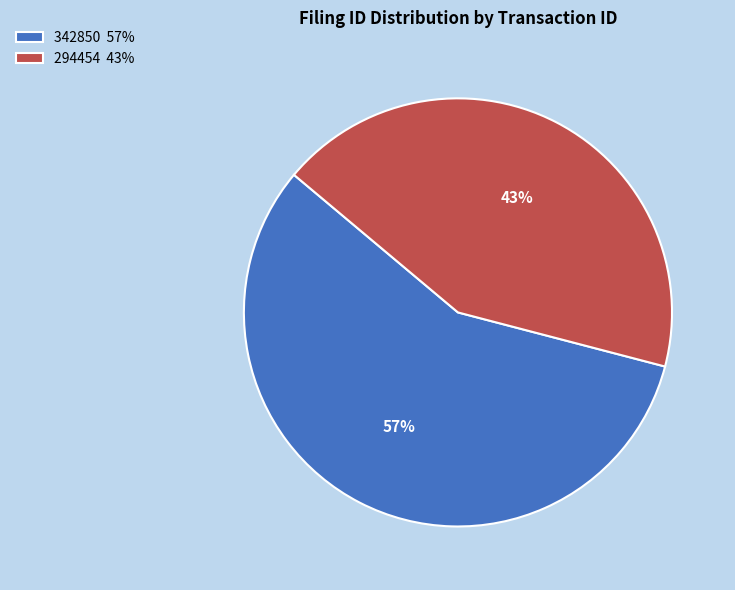

Is 342850 the majority of the pie?

Yes